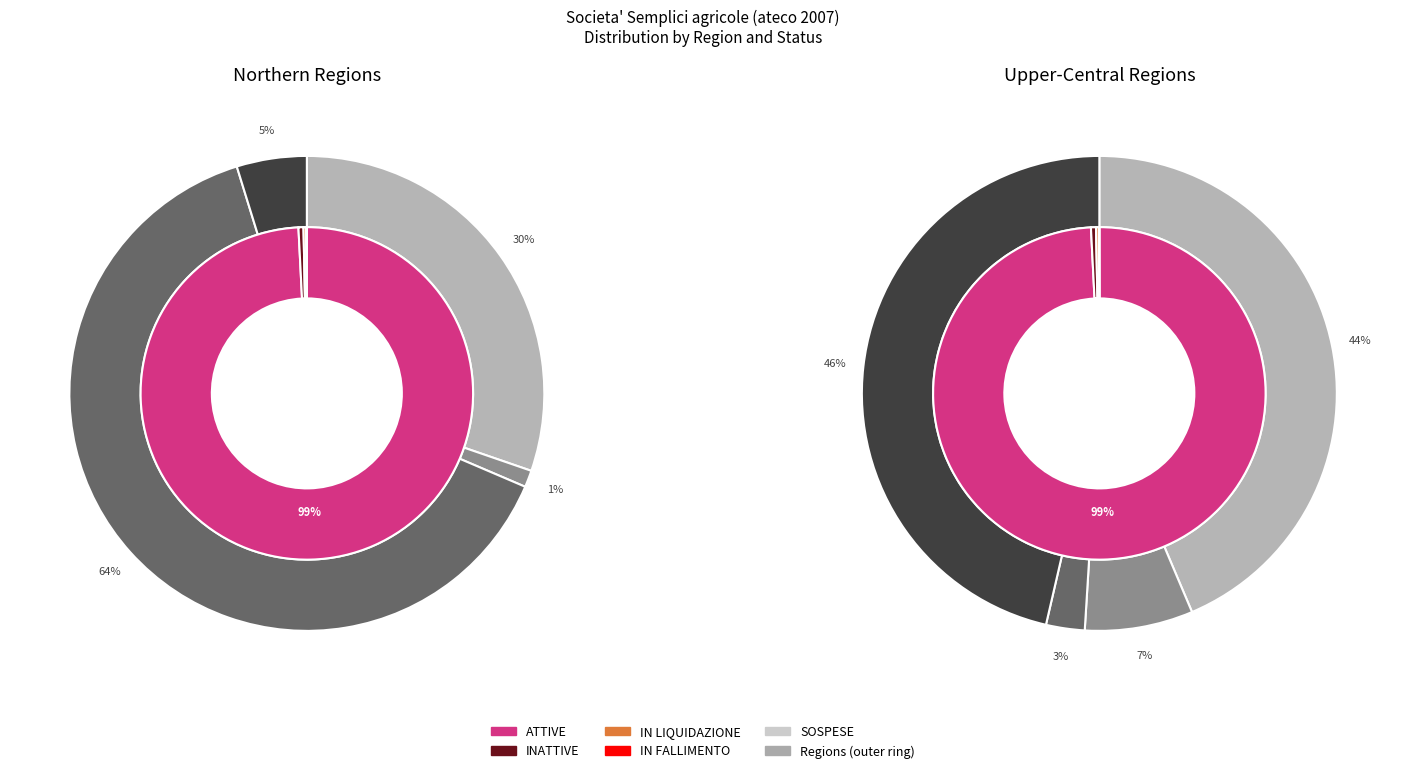

To the nearest percent, what is the average slice percentage?

12%